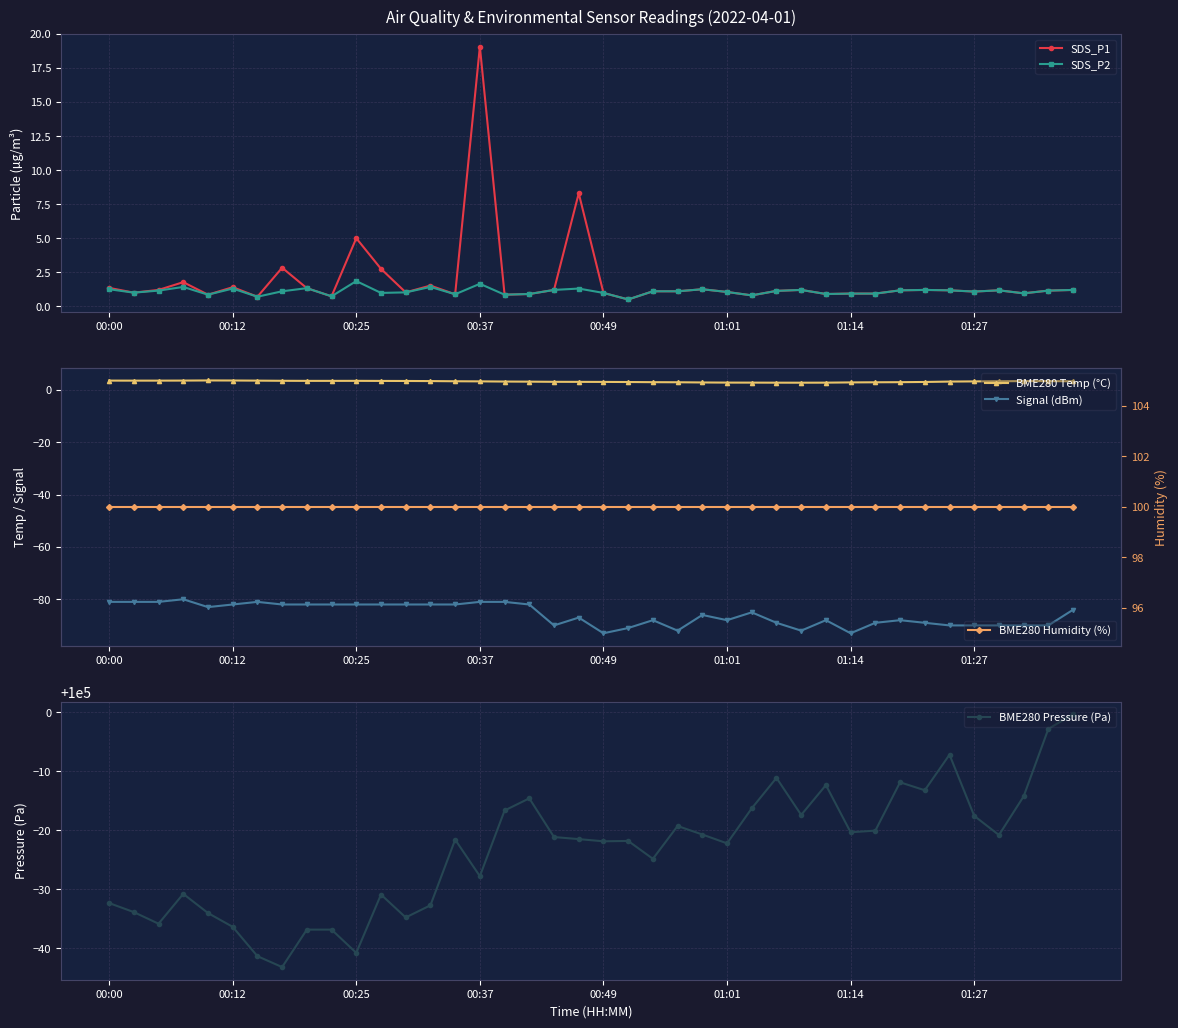

What is the average value of the BME280 Humidity (%) series?

100.0